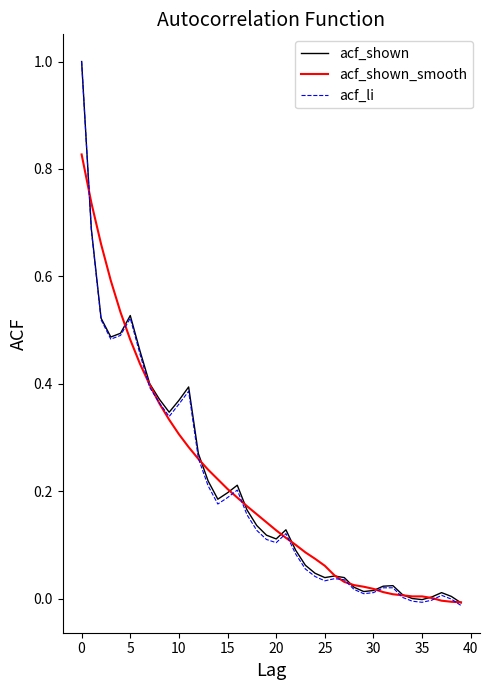

Which series has the largest range (max minus min)?

acf_li